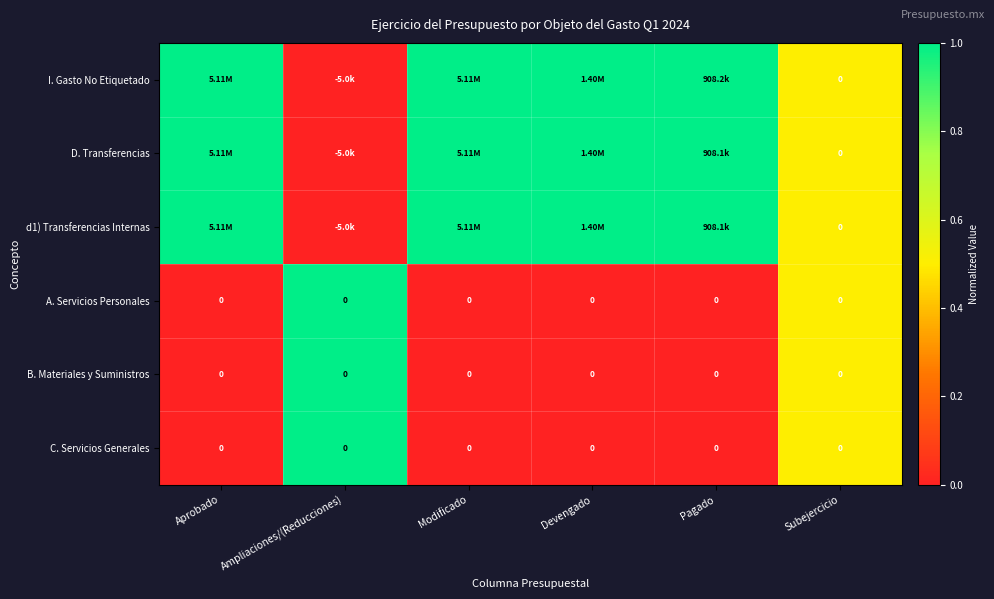

Is the value of B. Materiales y Suministros at Subejercicio greater than the value of D. Transferencias at Pagado?

No